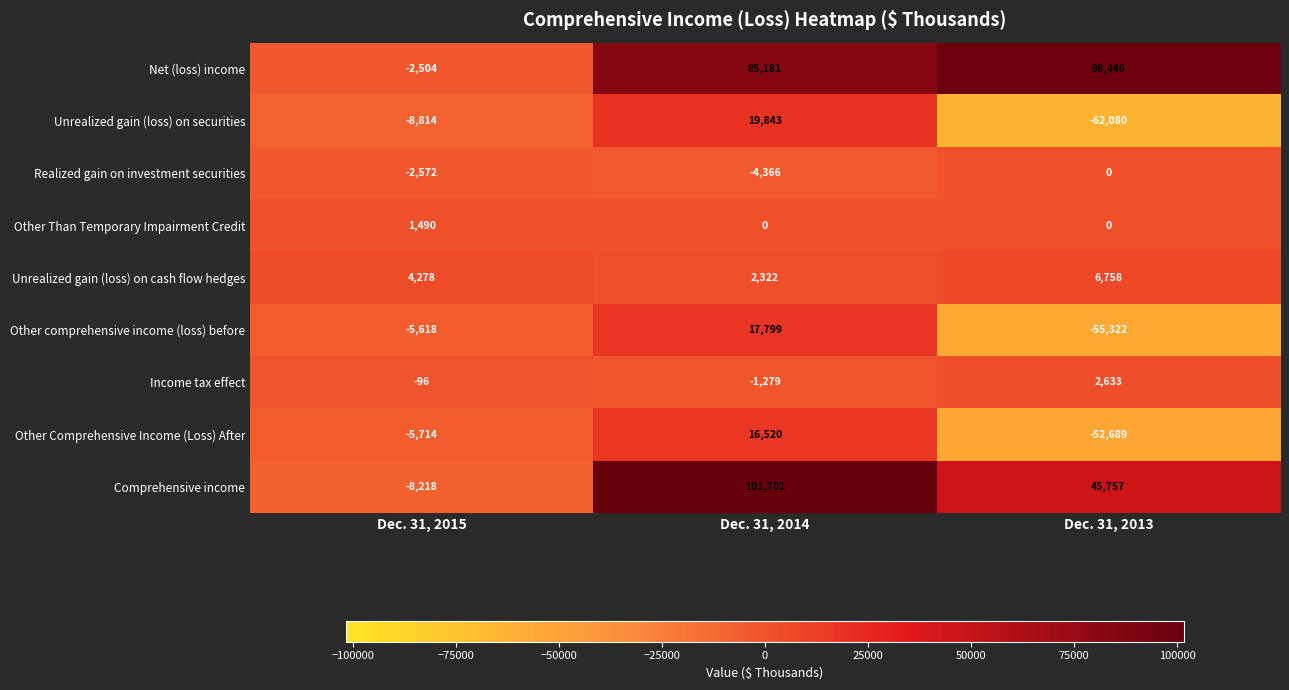

What is the greatest value displayed?

101701